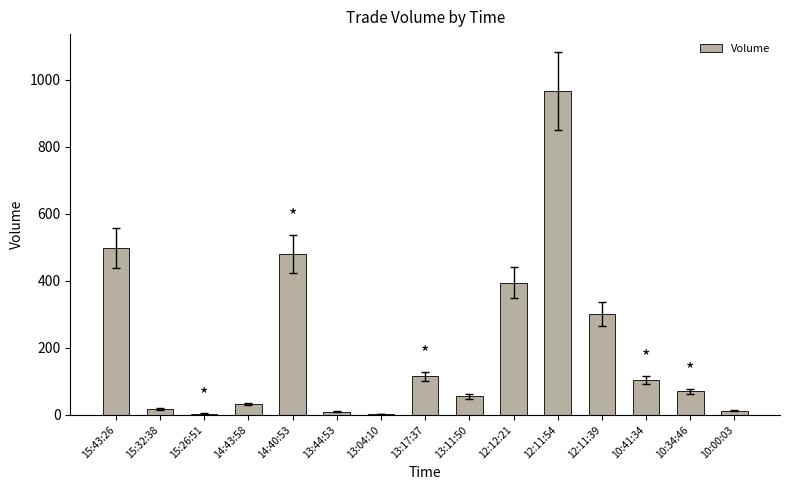

Which has a higher value, 14:43:58 or 10:34:46?

10:34:46